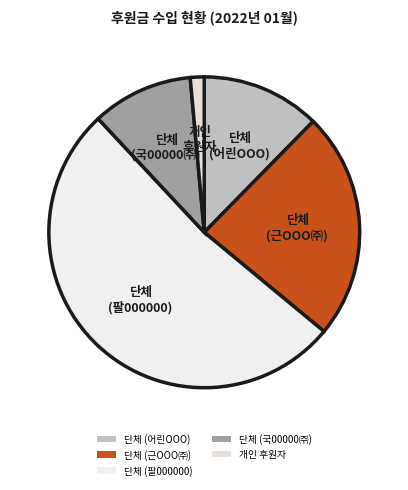

What is the majority slice?

단체 (팔000000)